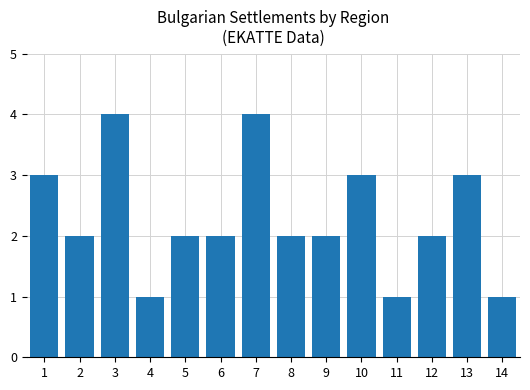

Count the number of data series in this chart.

1